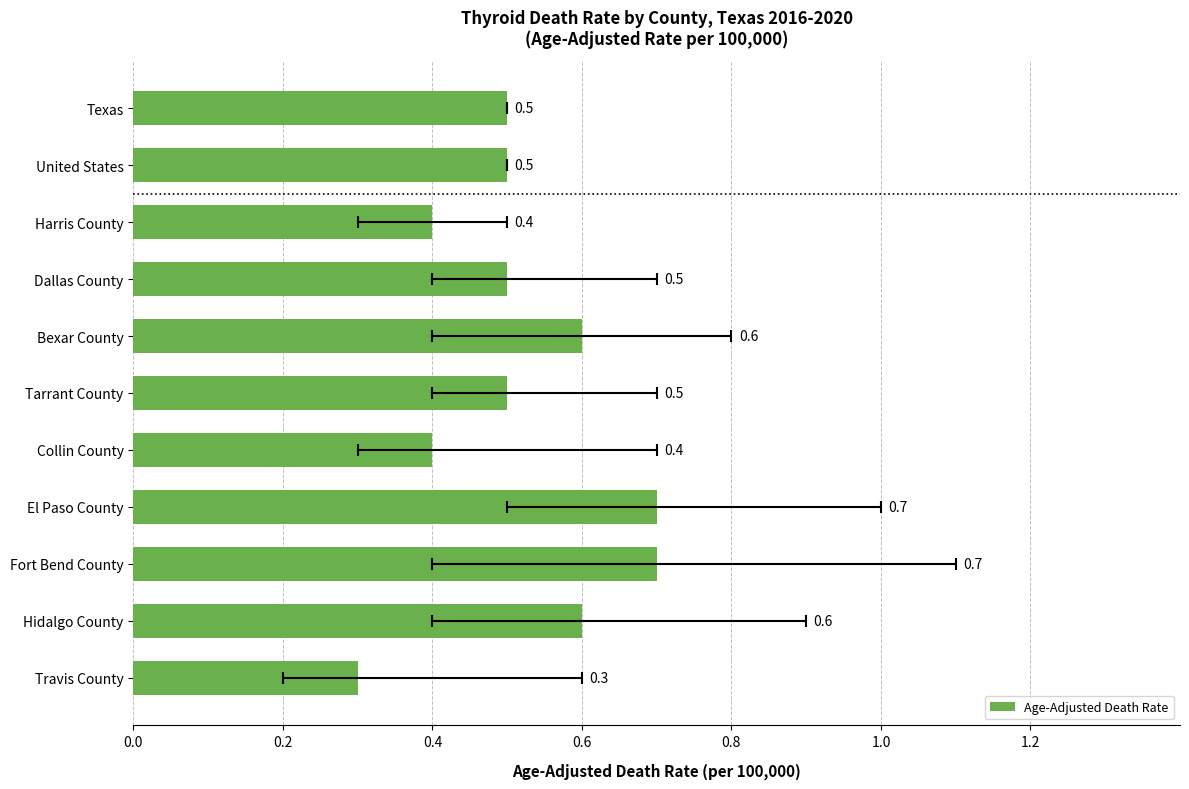

What is the value of the 11th bar from the left?

0.3